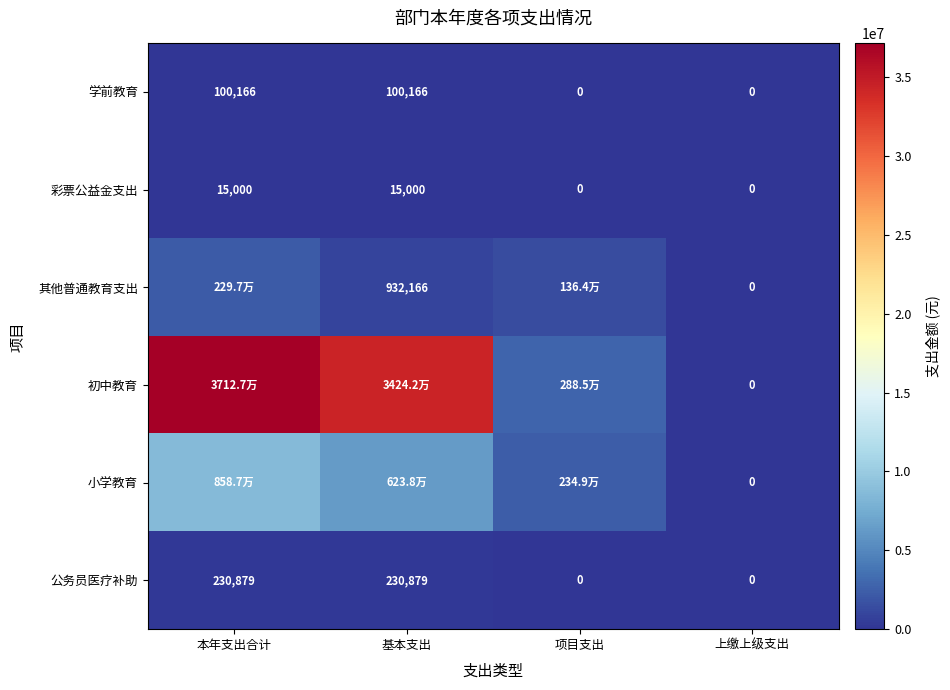

Where is 小学教育 nearest to the value 4293725?

项目支出